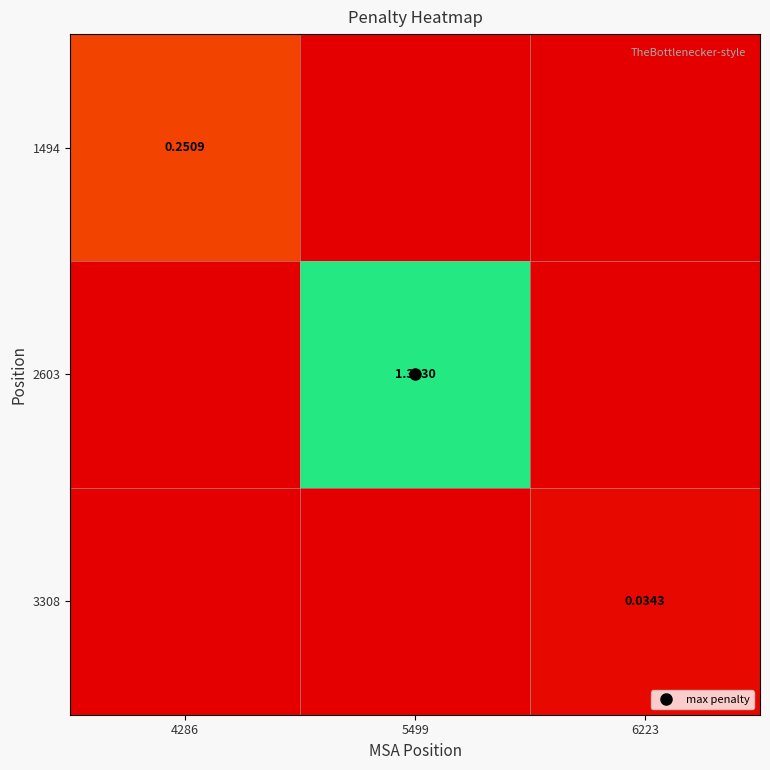

Which series has the widest spread of values?

2603